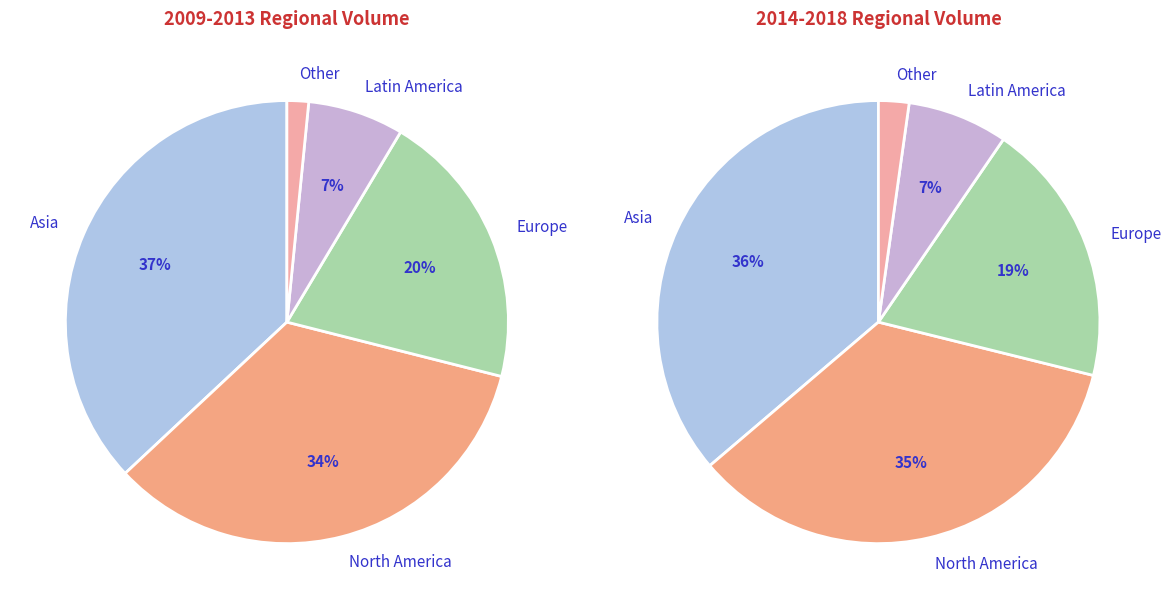

Rank the series by their maximum value, from lowest to highest.

Other, Latin America, Europe, North America, Asia